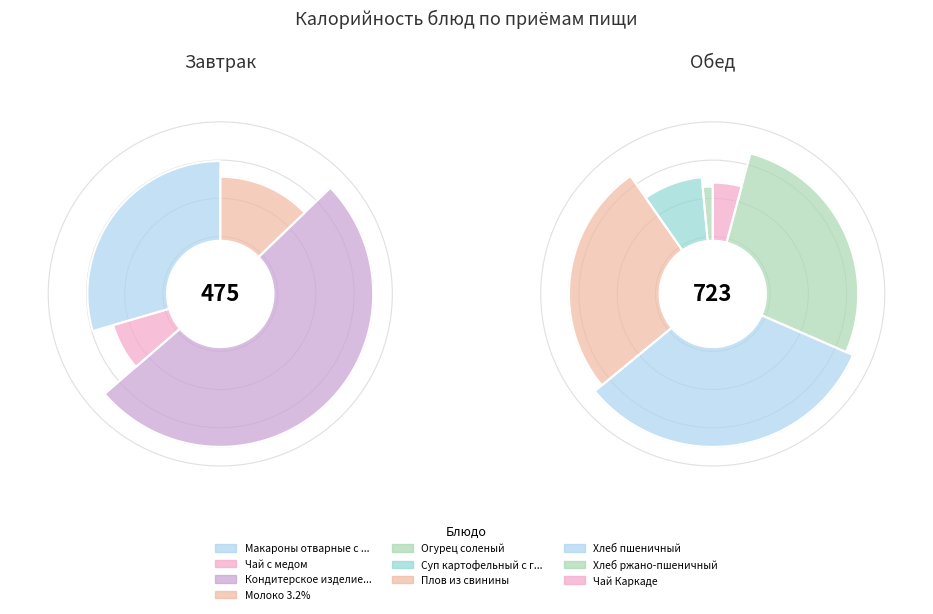

To the nearest percent, what is the average slice percentage?

10%